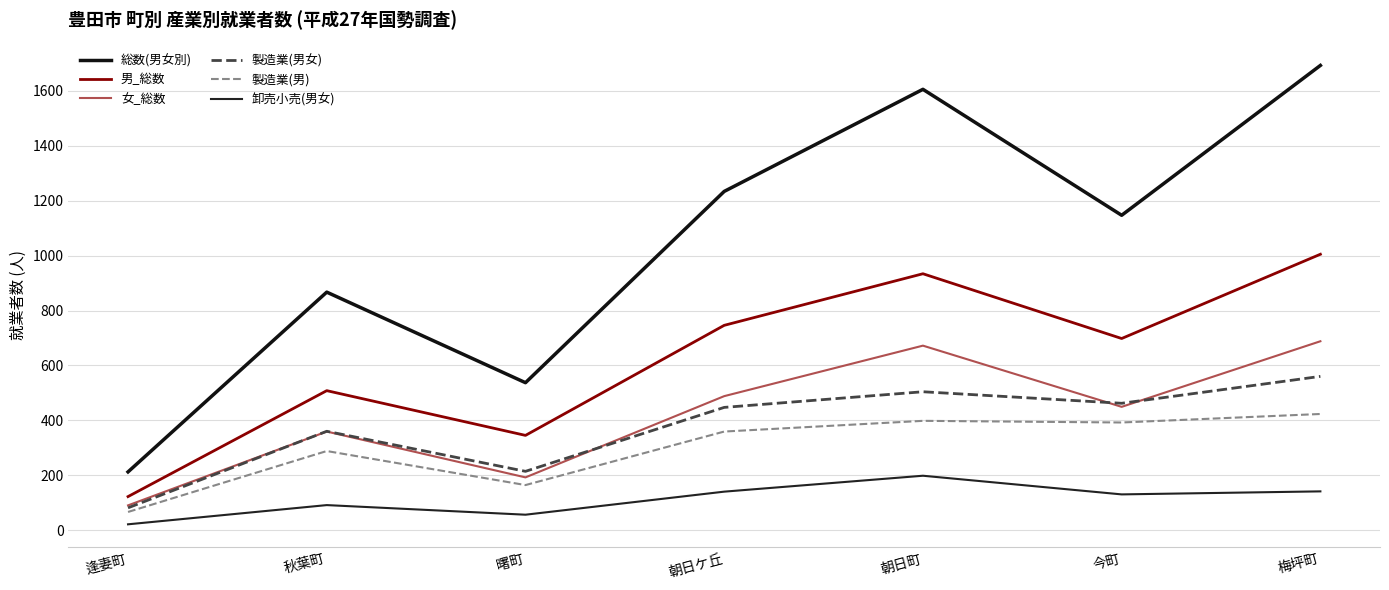

List the labels in order of 男_総数 value, largest first.

梅坪町, 朝日町, 朝日ケ丘, 今町, 秋葉町, 曙町, 逢妻町